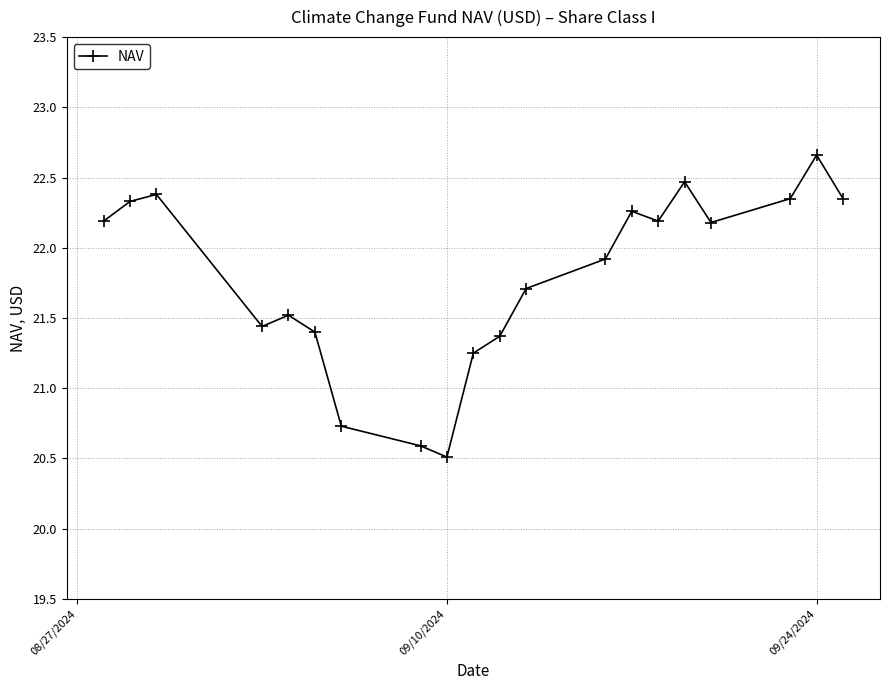

What is the difference between the second highest and minimum values?

2.0